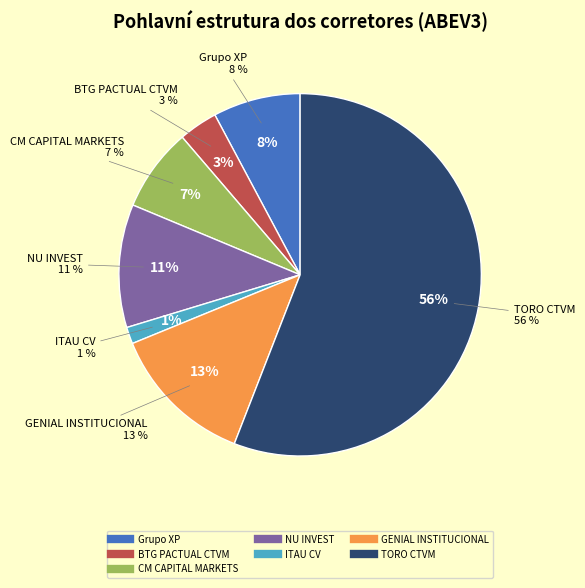

What percentage is the BTG PACTUAL CTVM slice, to the nearest percent?

3%